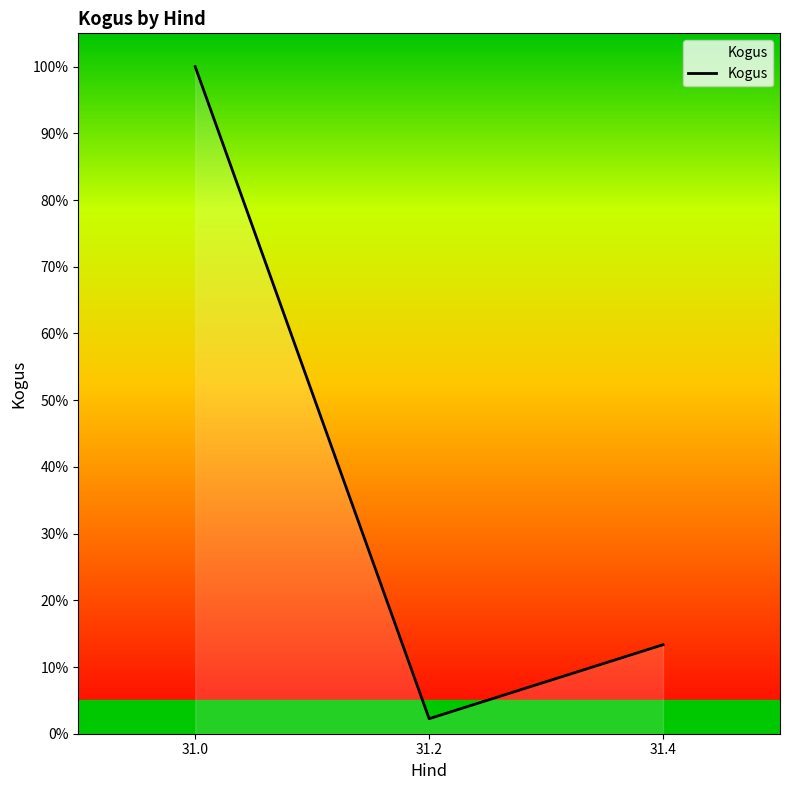

Reading left to right, what are all the values shown in this chart?

100.0	2.3	13.3